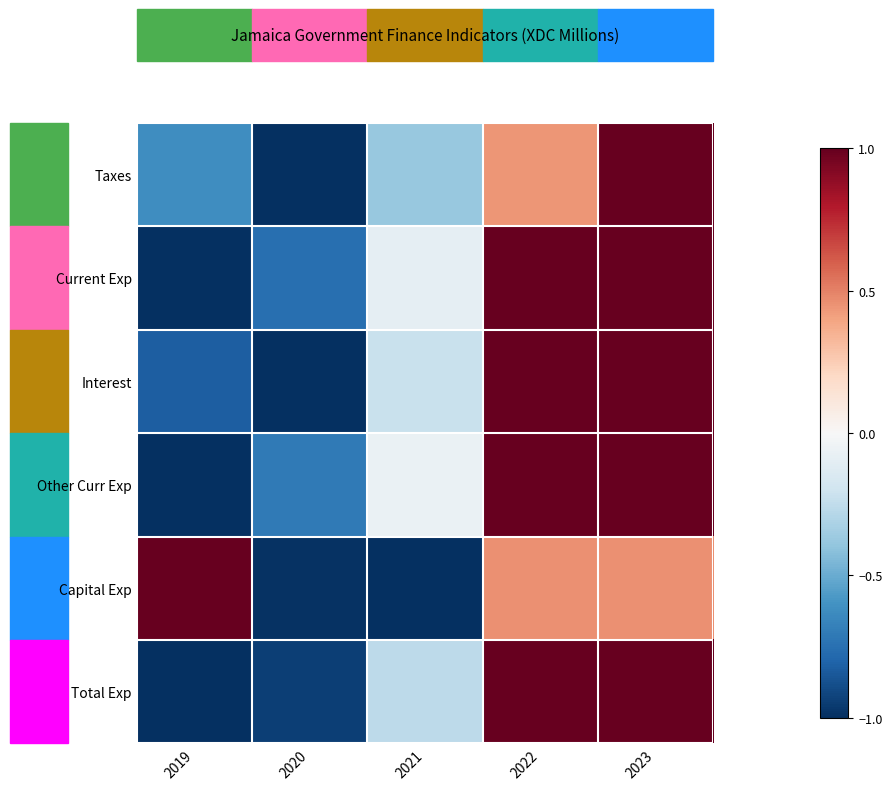

Between 2022 and 2021, which is larger?

2022